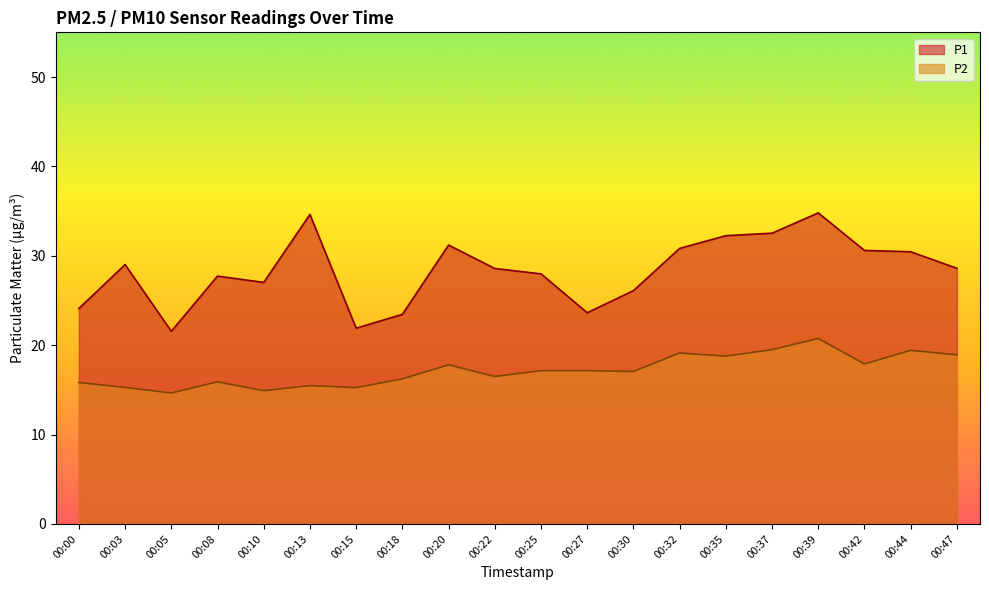

Rank the series by their maximum value, from lowest to highest.

P2, P1